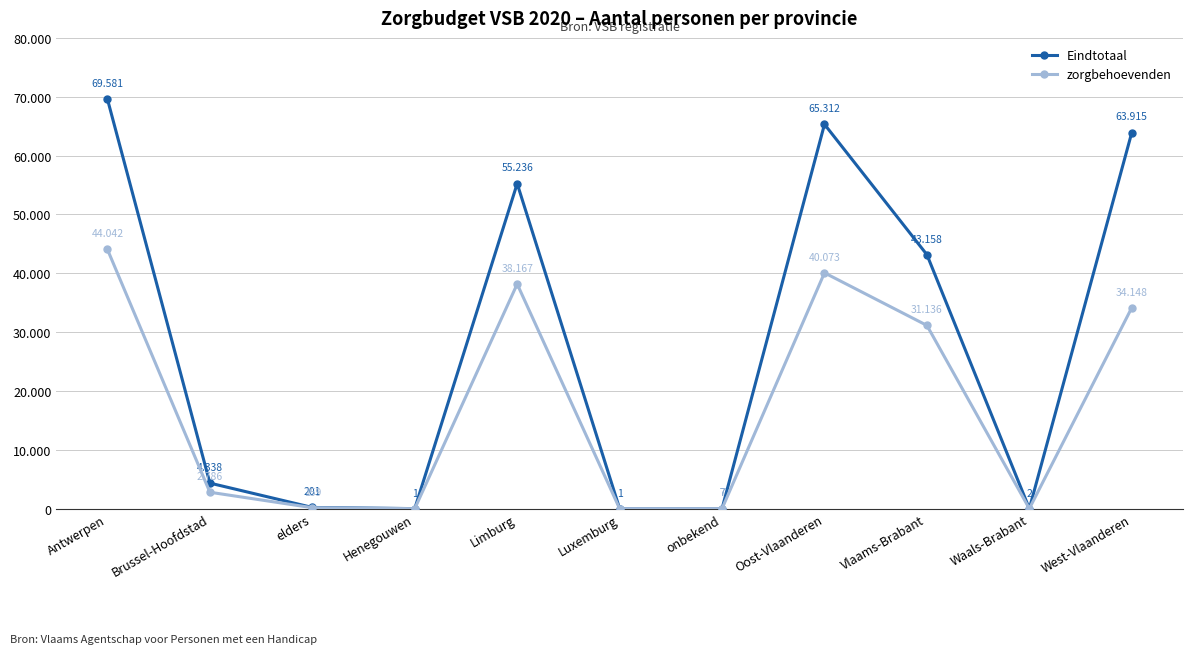

Does the chart have visible grid lines?

Yes